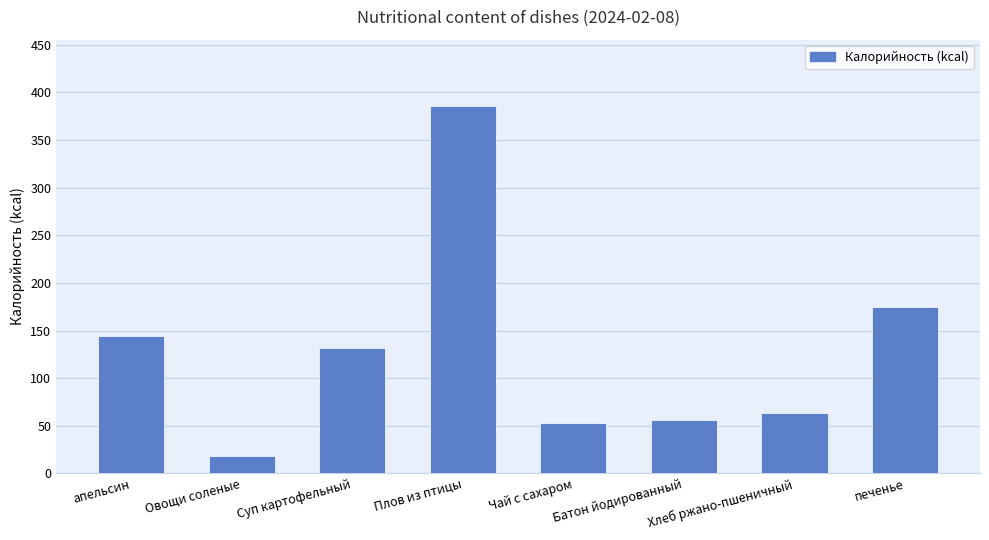

What is the change in value from апельсин to Хлеб ржано-пшеничный?

-81.0